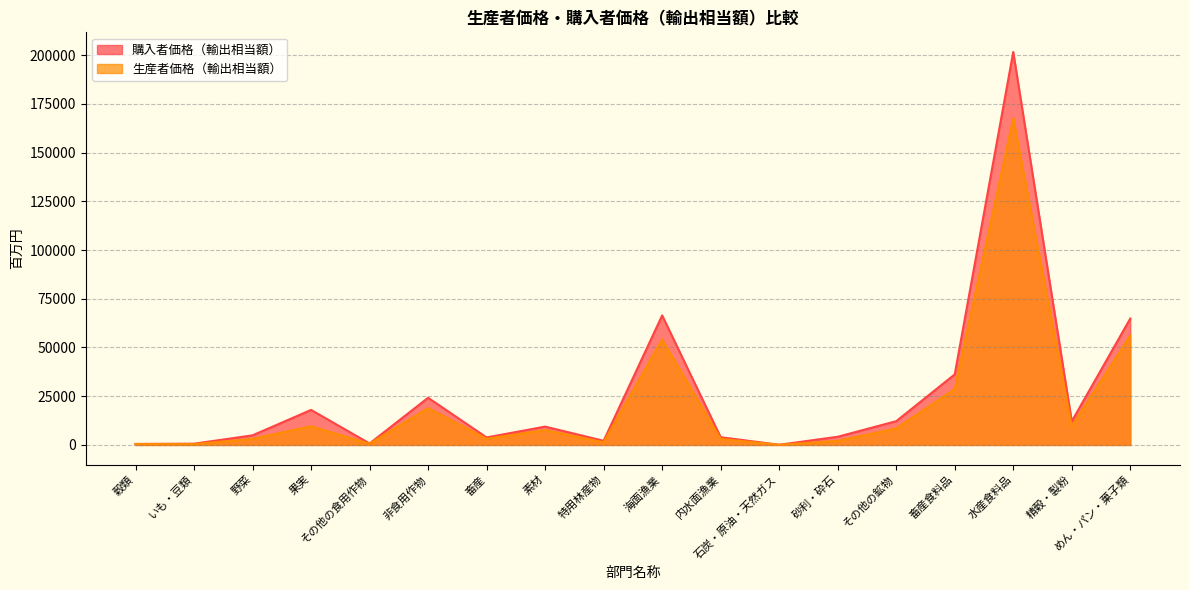

Reading left to right, list all the values displayed in this chart.

購入者価格（輸出相当額）: 522	648	4933	17972	759	24215	3846	9416	2128	66447	3977	89	4200	12195	36208	201593	12125	64855
生産者価格（輸出相当額）: 468	431	3124	9582	639	18894	3177	7641	1408	54157	3109	84	2087	8451	28720	167573	9571	56103